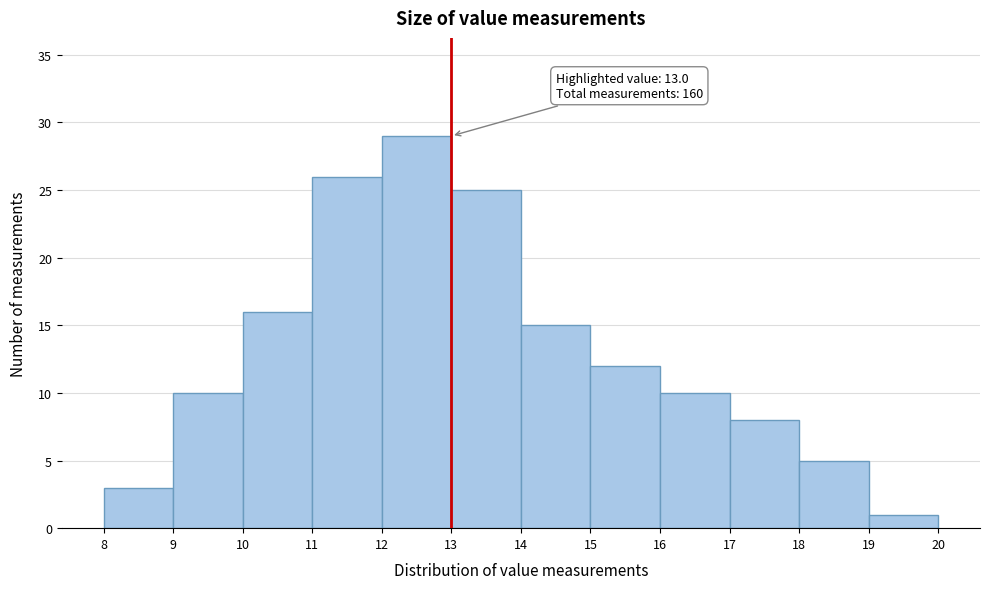

Which range on the x-axis has the tallest bar?

12 to 13